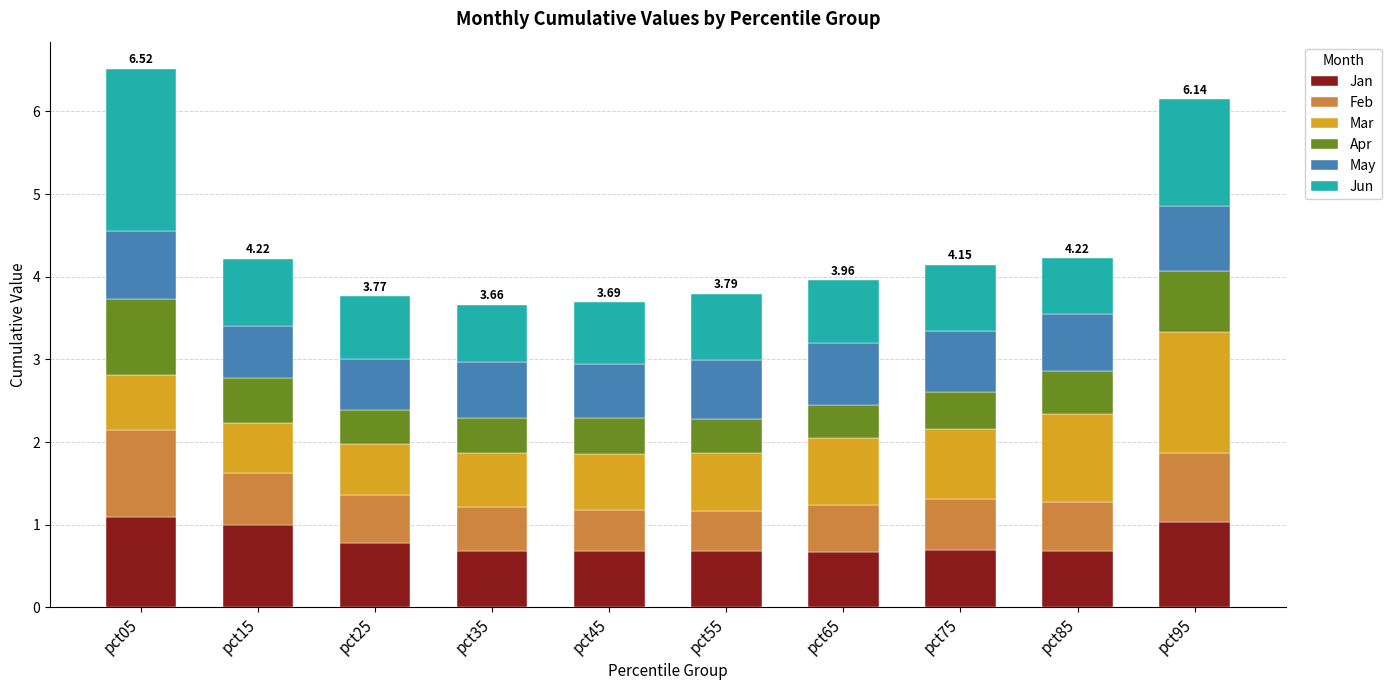

What is the total value across all series at pct25?

3.8